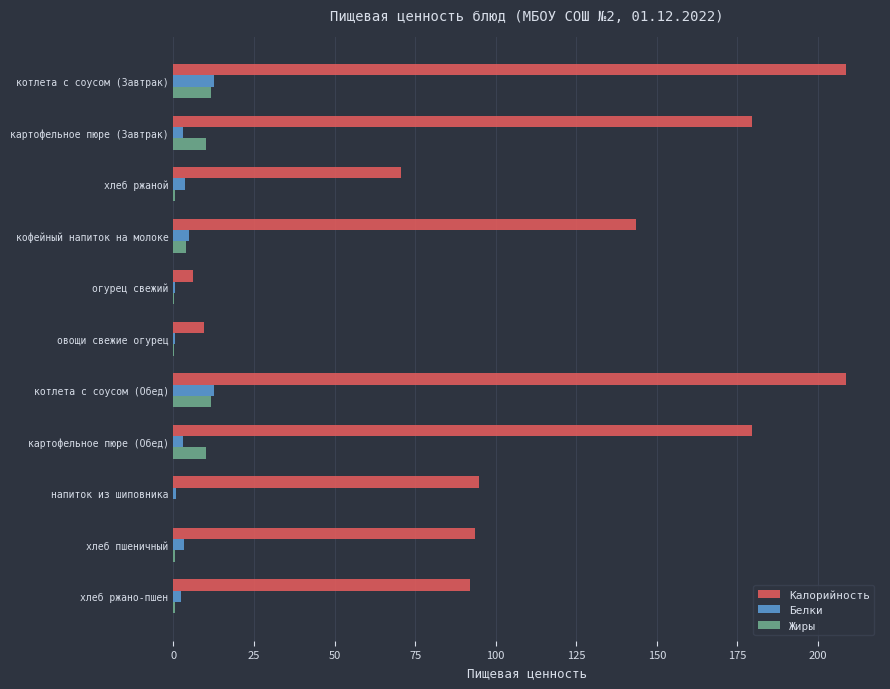

How many series are shown in this chart?

3